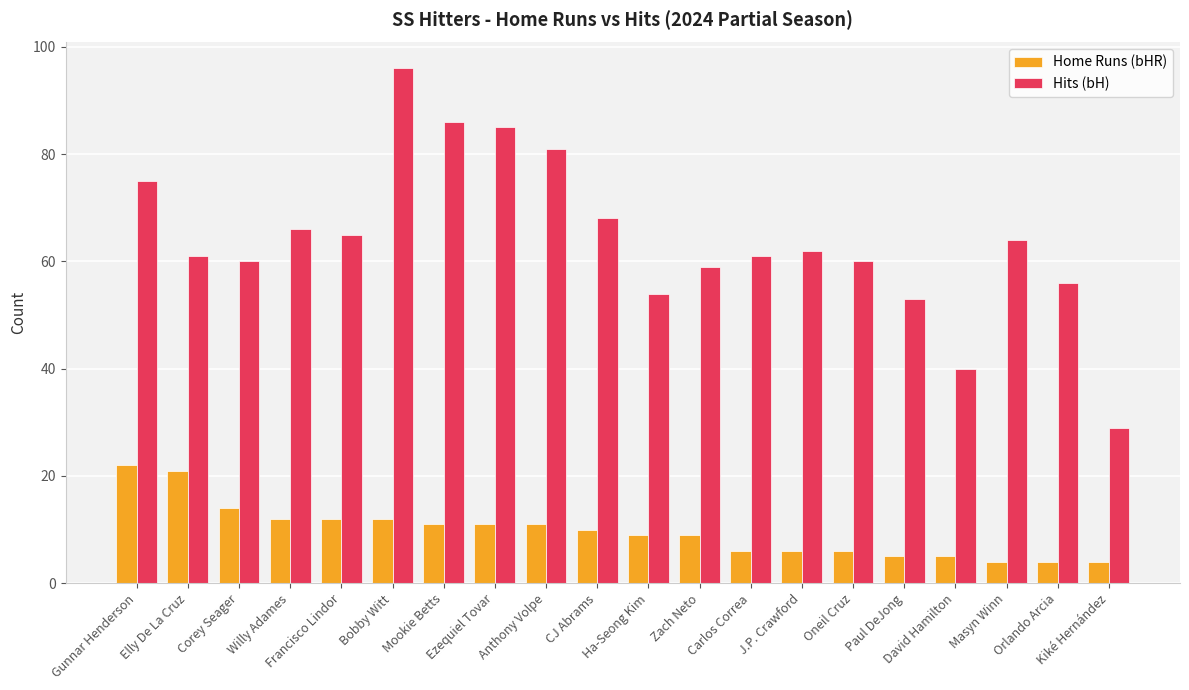

The Hits (bH) series shows 41 at Corey Seager. True or false?

False